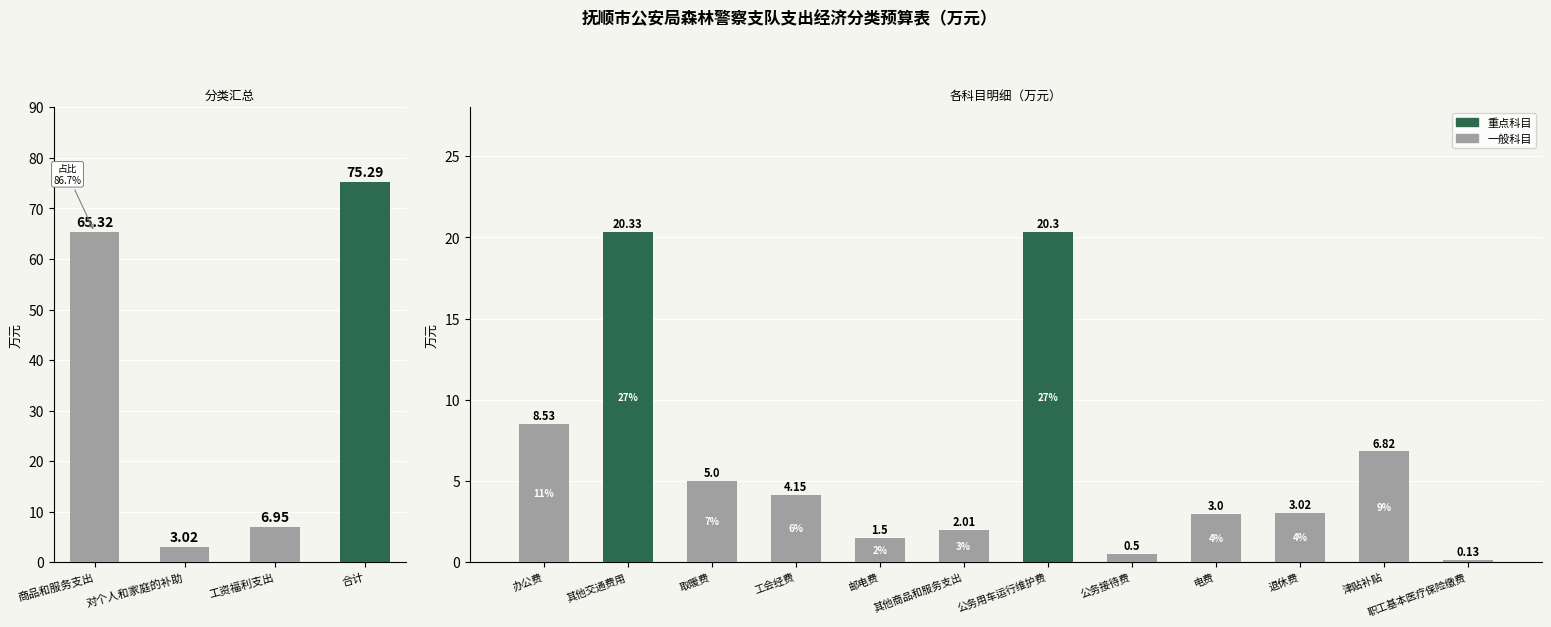

What is the label of the 4th bar from the left?

工会经费